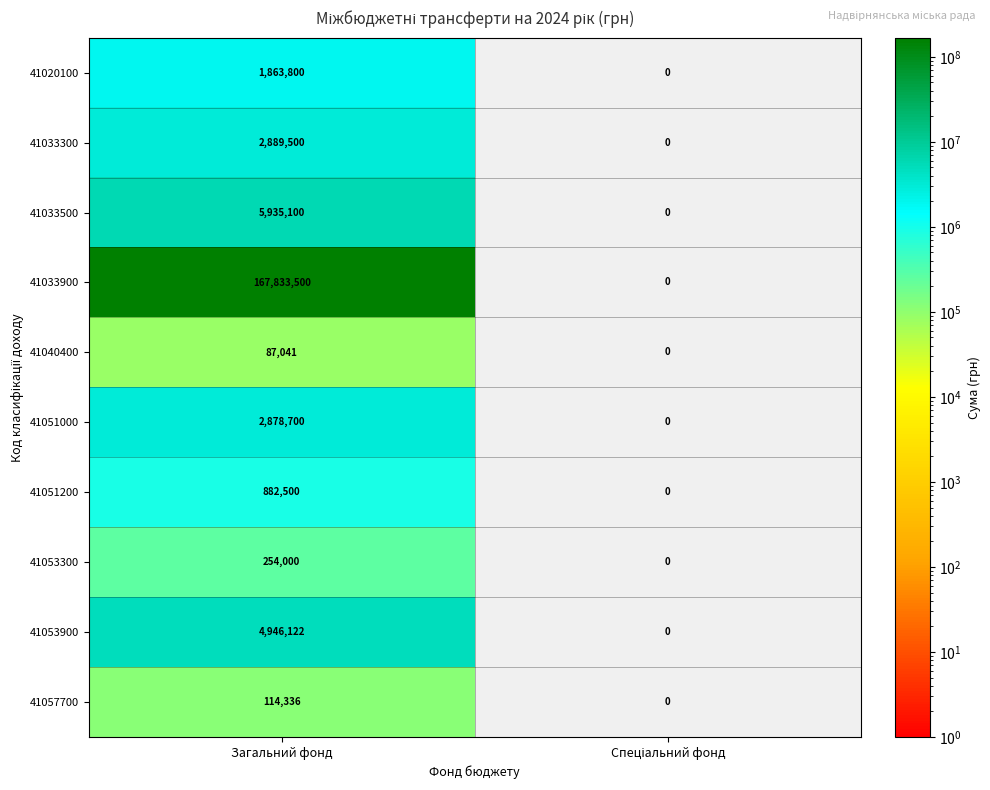

Rank the series at Загальний фонд from highest to lowest value.

41033900, 41033500, 41053900, 41033300, 41051000, 41020100, 41051200, 41053300, 41057700, 41040400